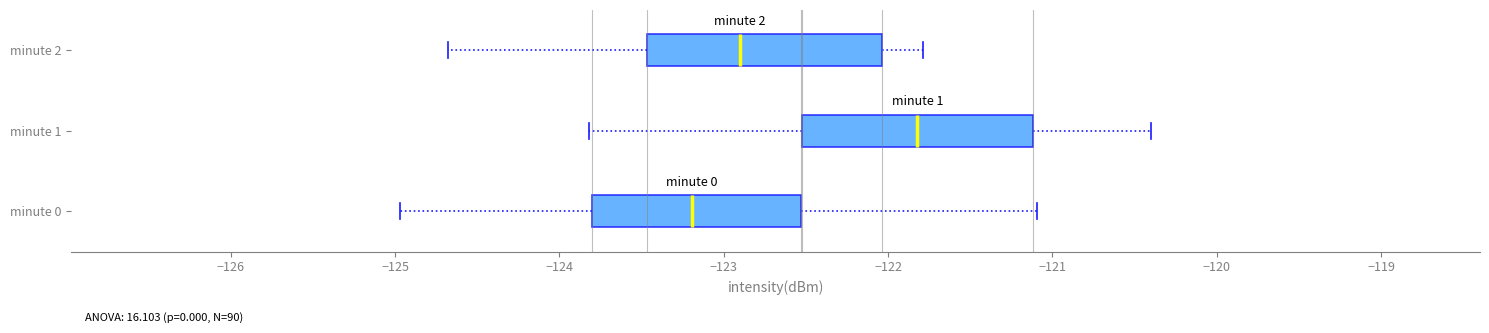

Which box has the furthest to the left median line?

minute 0